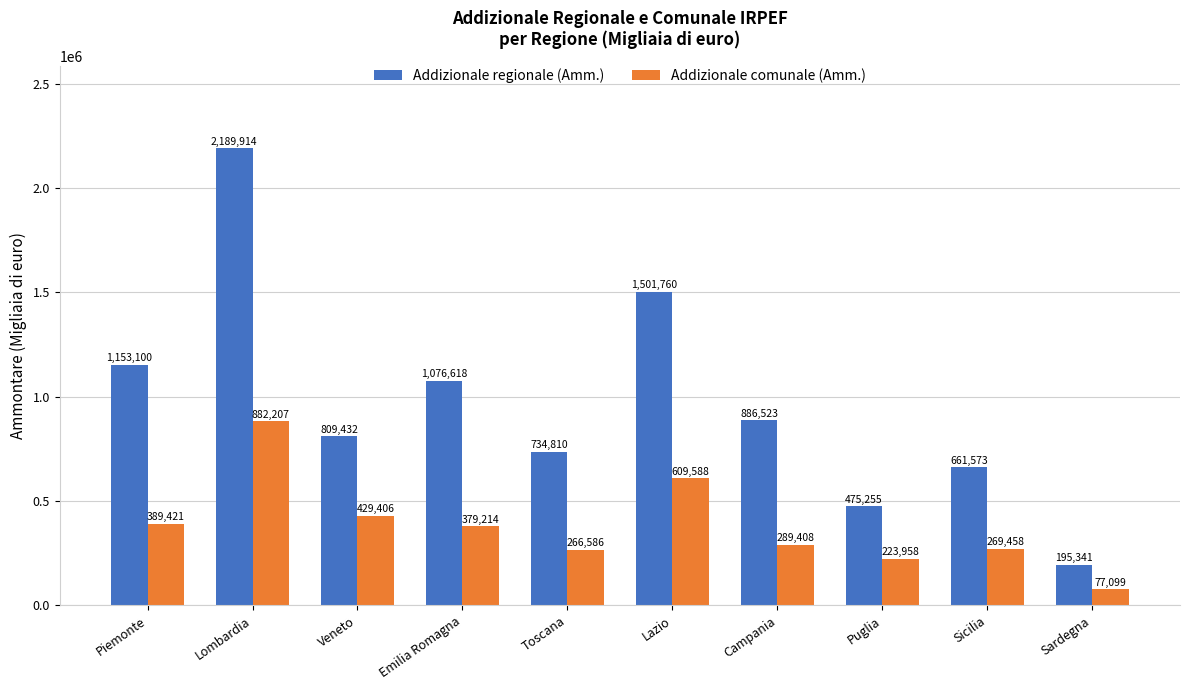

At which label does Addizionale regionale (Amm.) reach its peak?

Lombardia